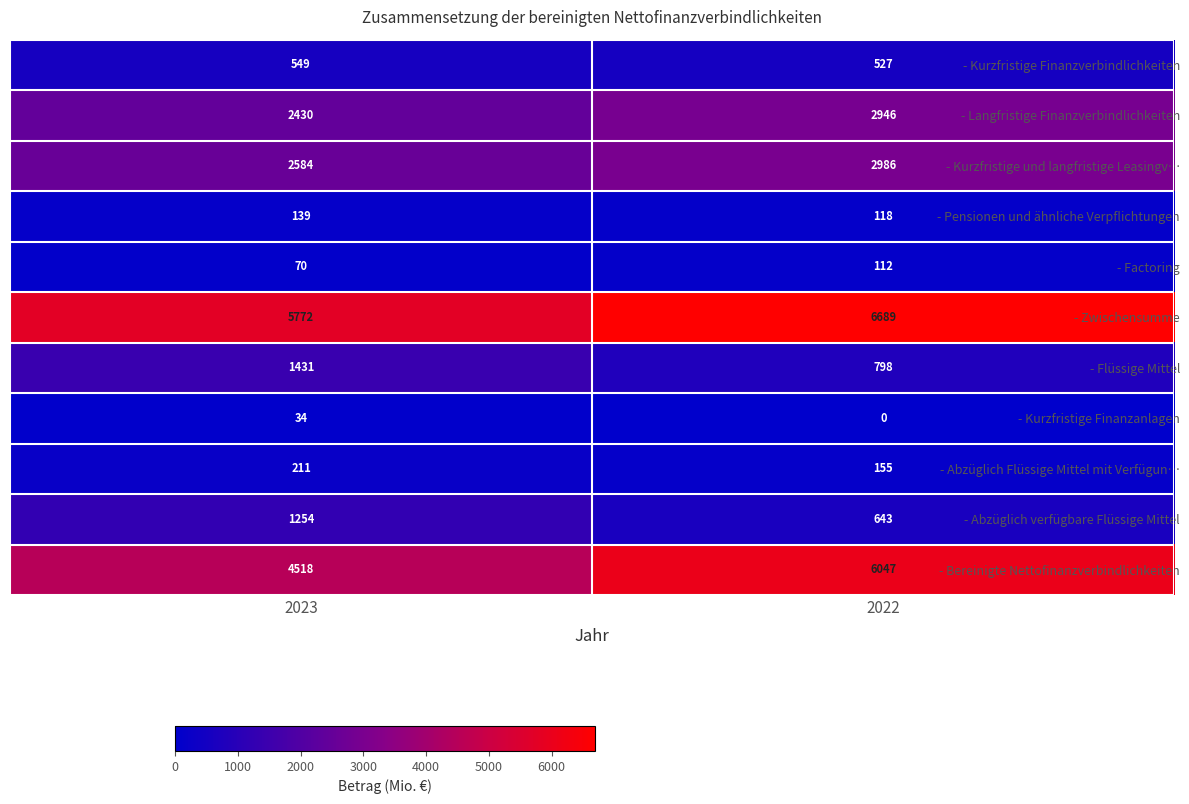

How many distinct data groups are displayed?

11